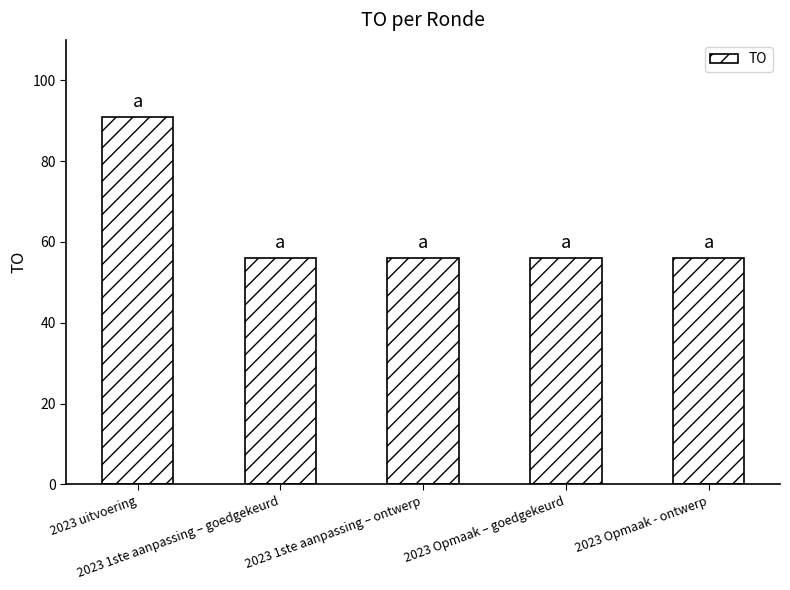

At which category does the chart reach its peak across all series?

2023 uitvoering